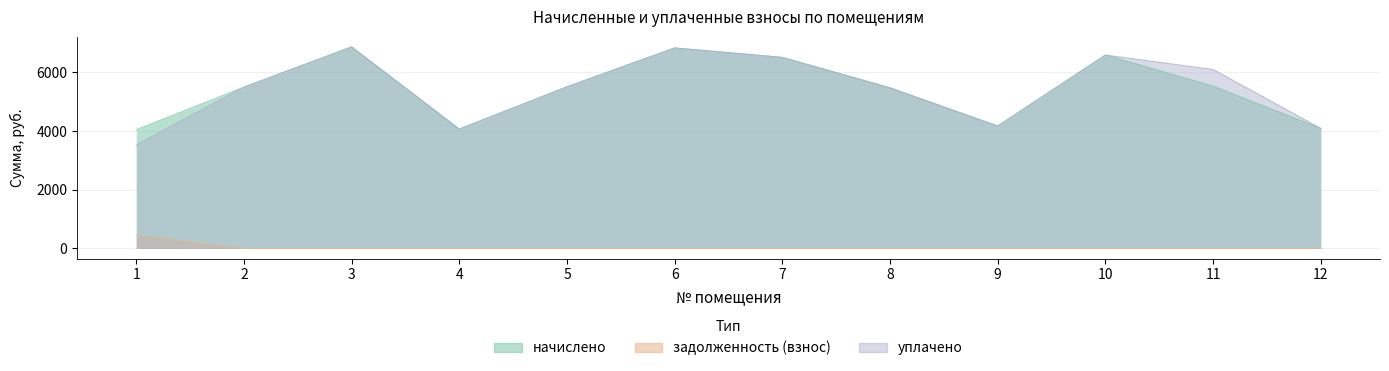

At how many categories does at least one series exceed 6656?

2